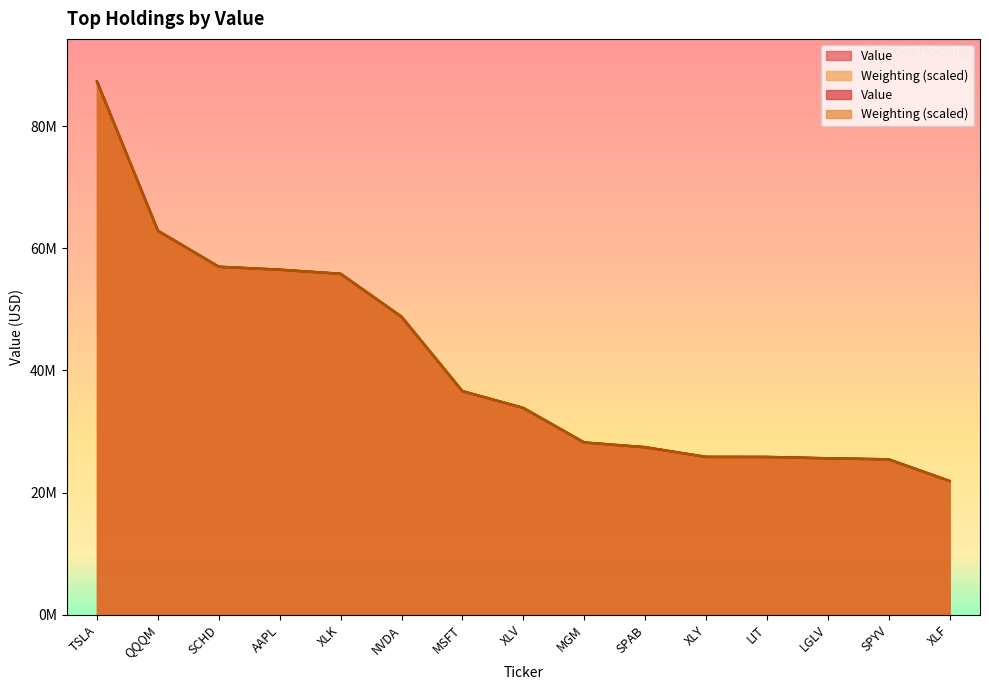

What value does the Weighting series have at LIT?

25829237.3